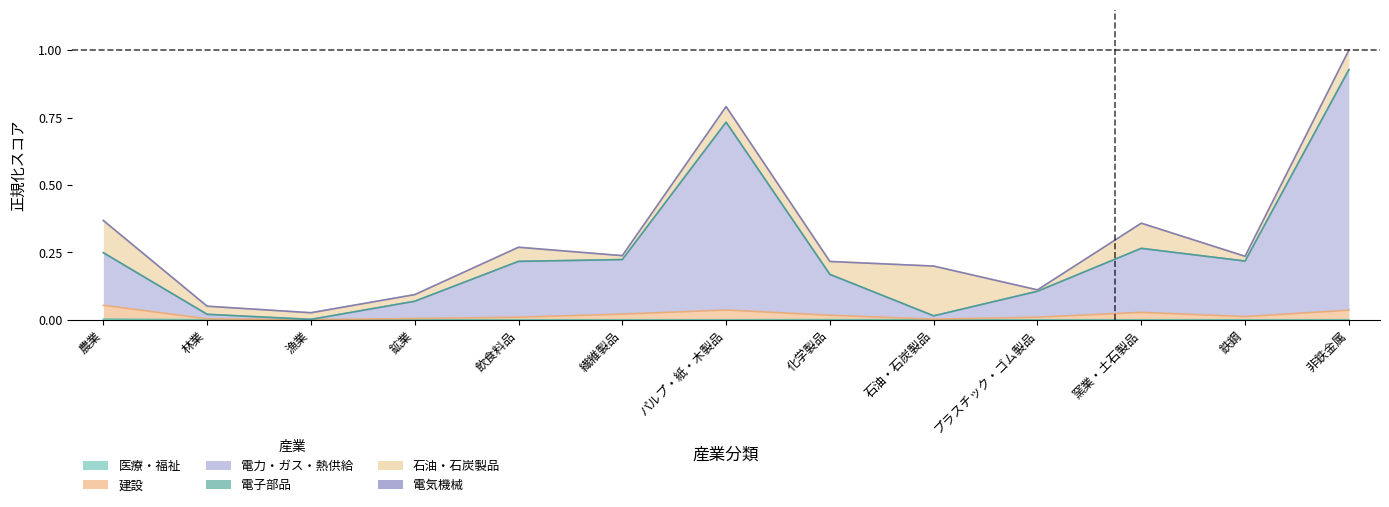

At which category does the chart reach its peak across all series?

非鉄金属